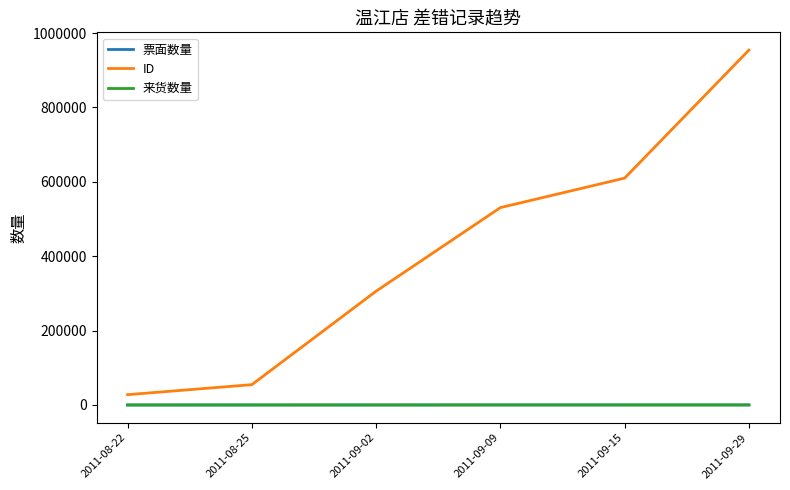

What is the highest value of the ID series?

954421